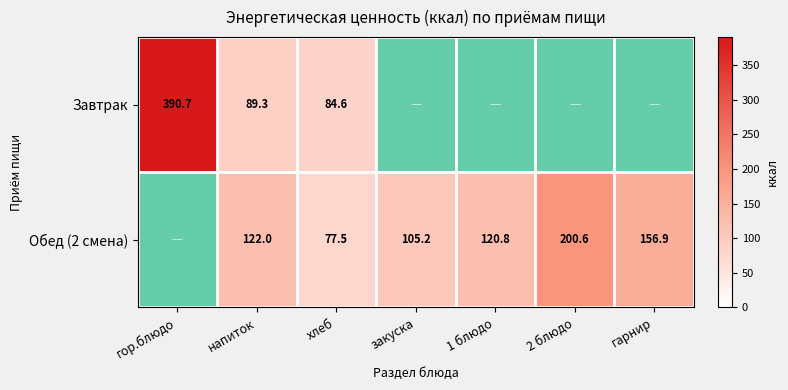

Which category has the lowest value in the Завтрак series?

хлеб